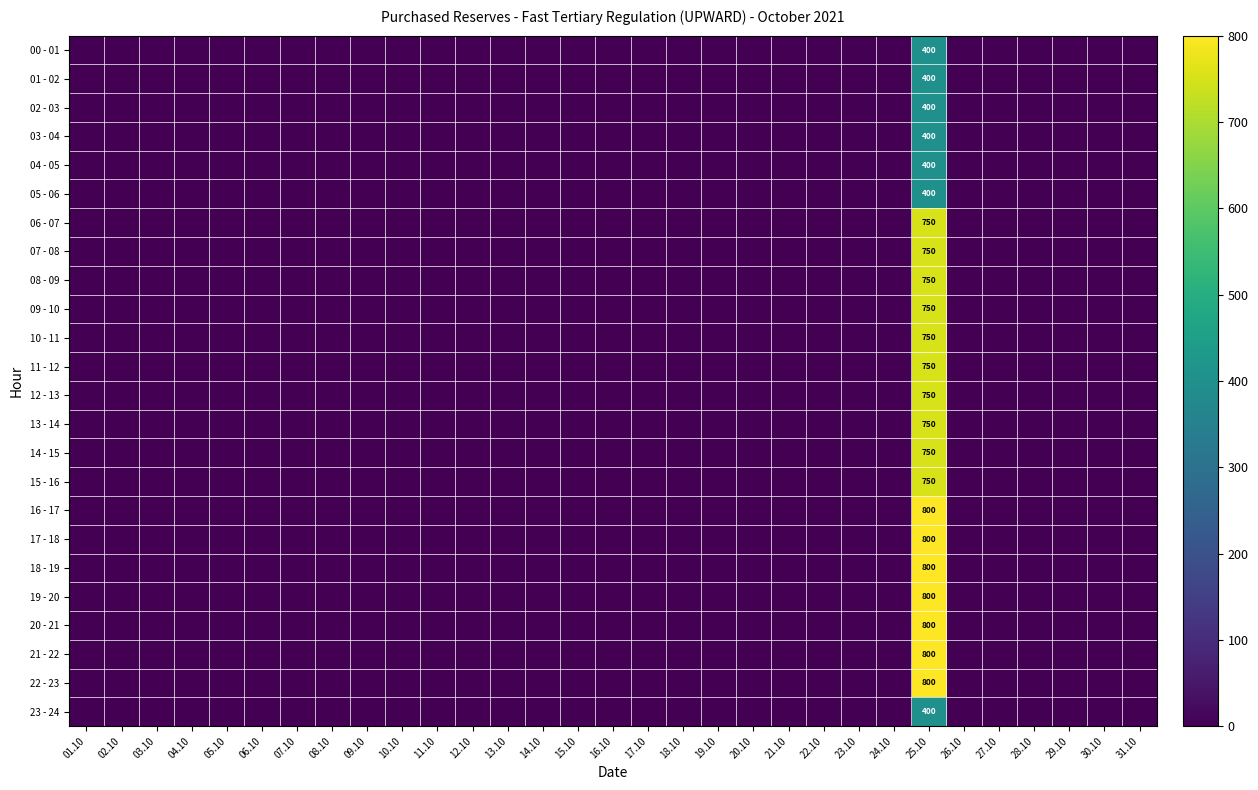

Is it true that 23 - 24 equals 400 at 25.10?

True